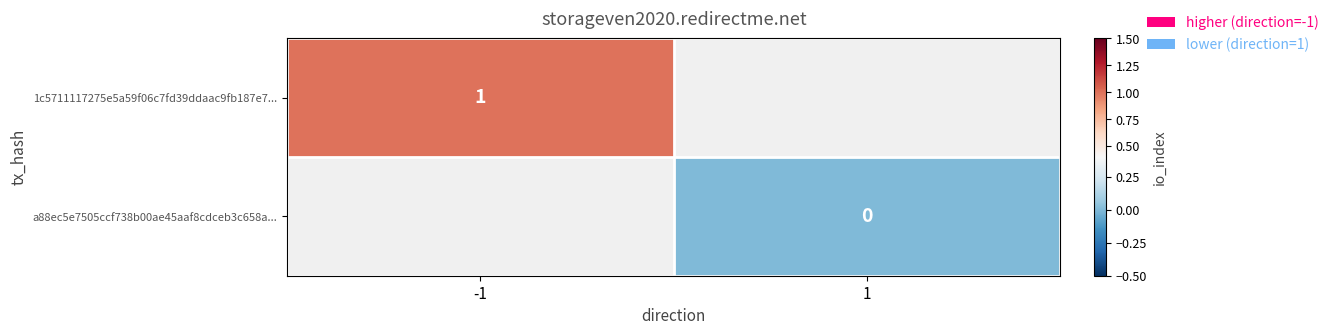

At 1, list the series in order from largest to smallest.

1c5711117275e5a59f06c7fd39ddaac9fb187e7..., a88ec5e7505ccf738b00ae45aaf8cdceb3c658a...